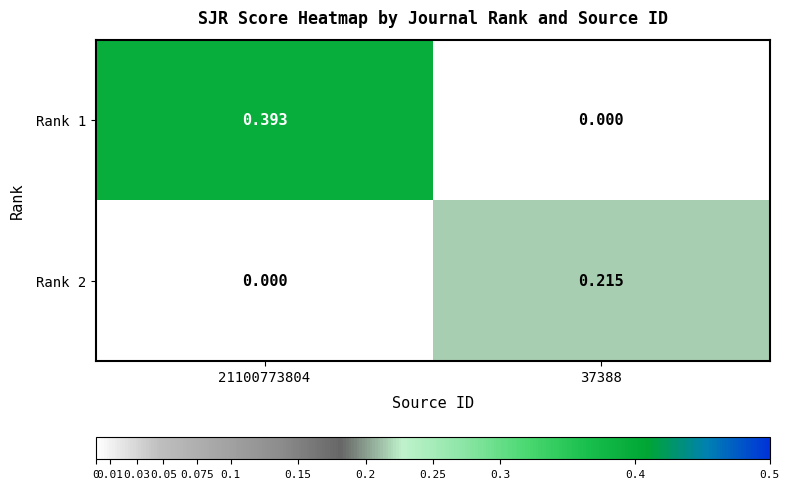

Rank the series by their average value, from highest to lowest.

Rank 1, Rank 2